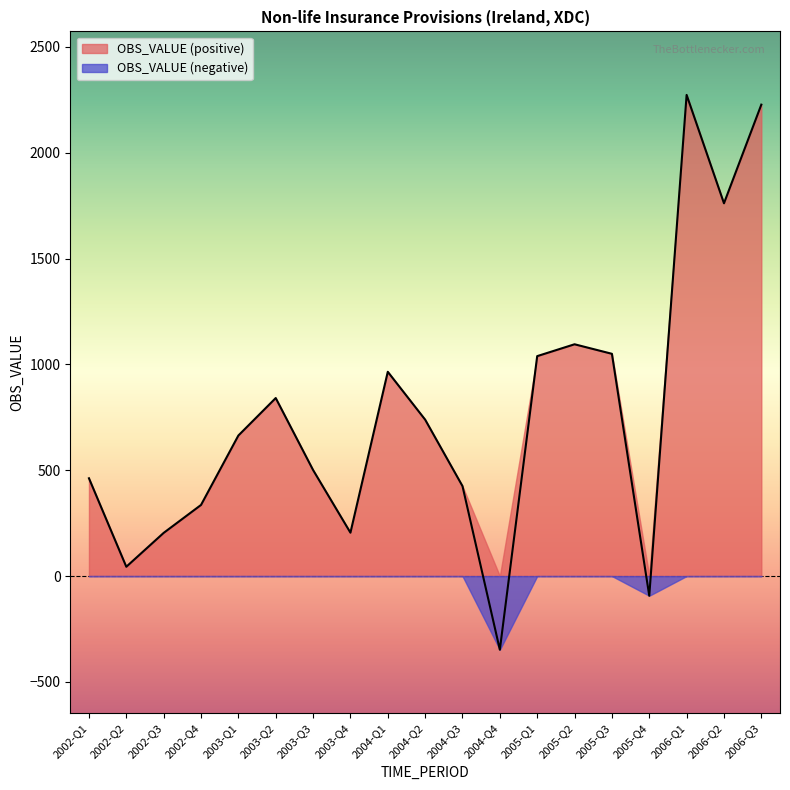

How many data points does each series have?

19